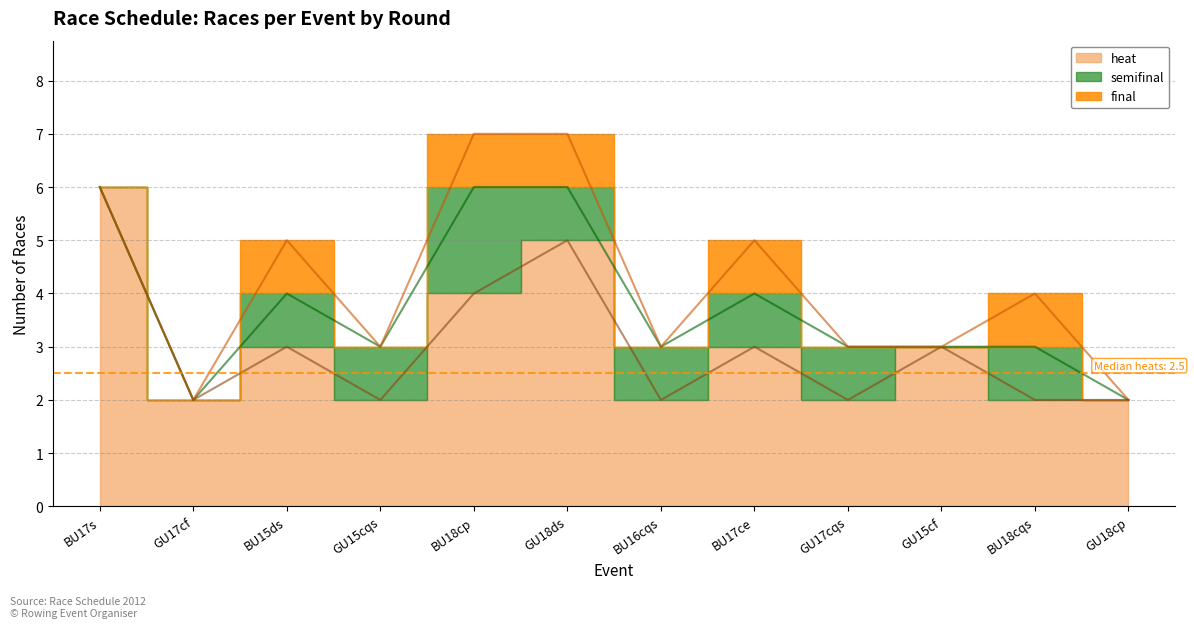

What position from the right is Girls U17 coxed quad sculls?

4